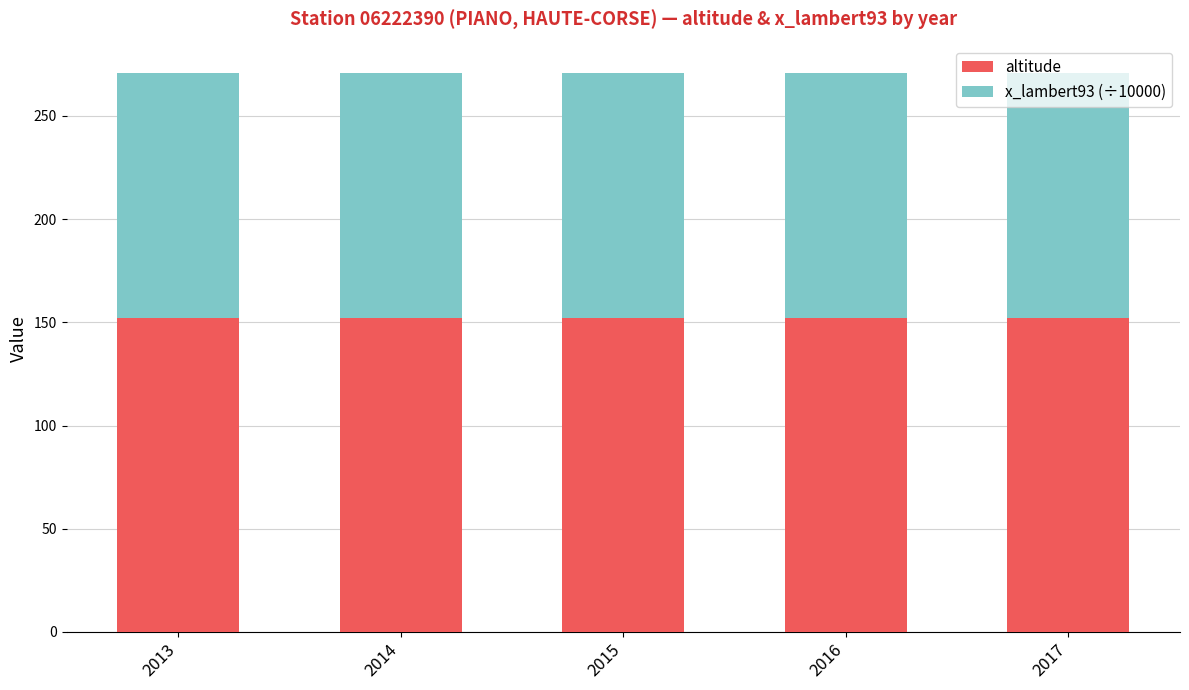

Is it true that altitude equals 152.0 at 2014?

True